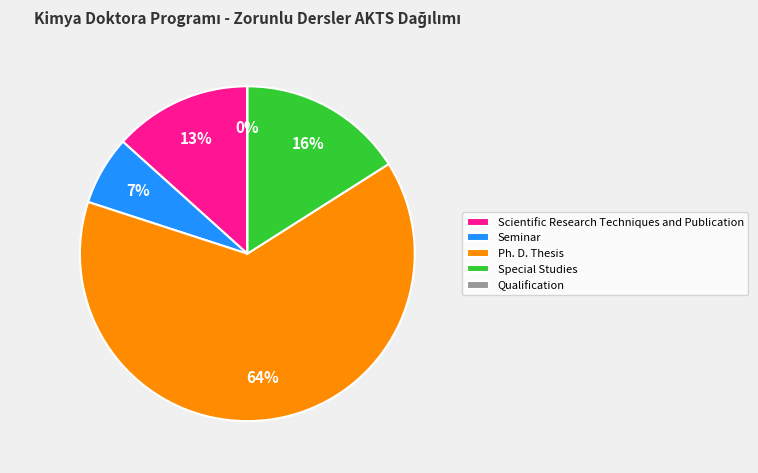

What is the total percentage of Seminar and Special Studies?

22.7%